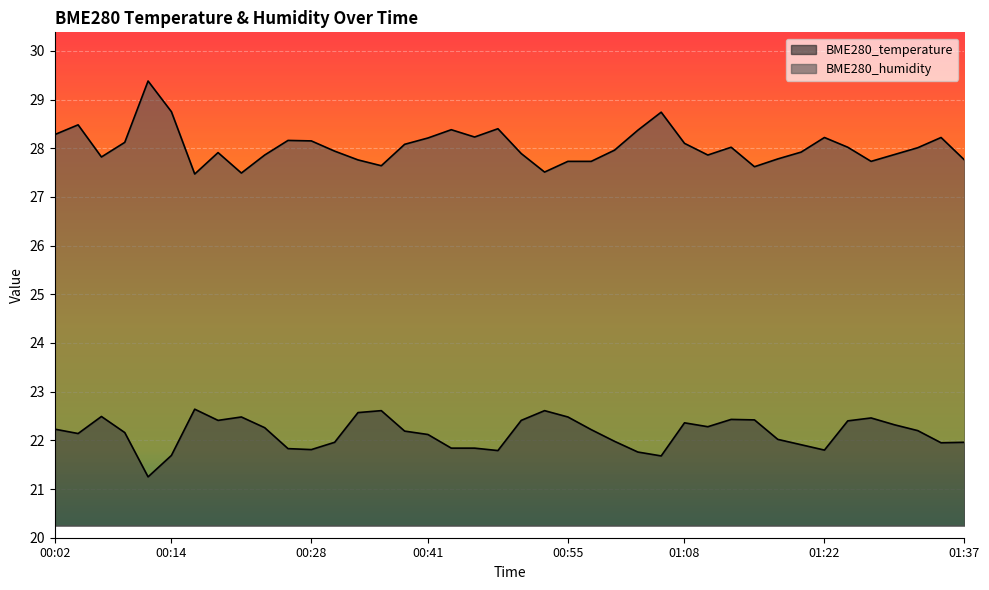

List the series in order of their peak value, highest first.

BME280_humidity, BME280_temperature